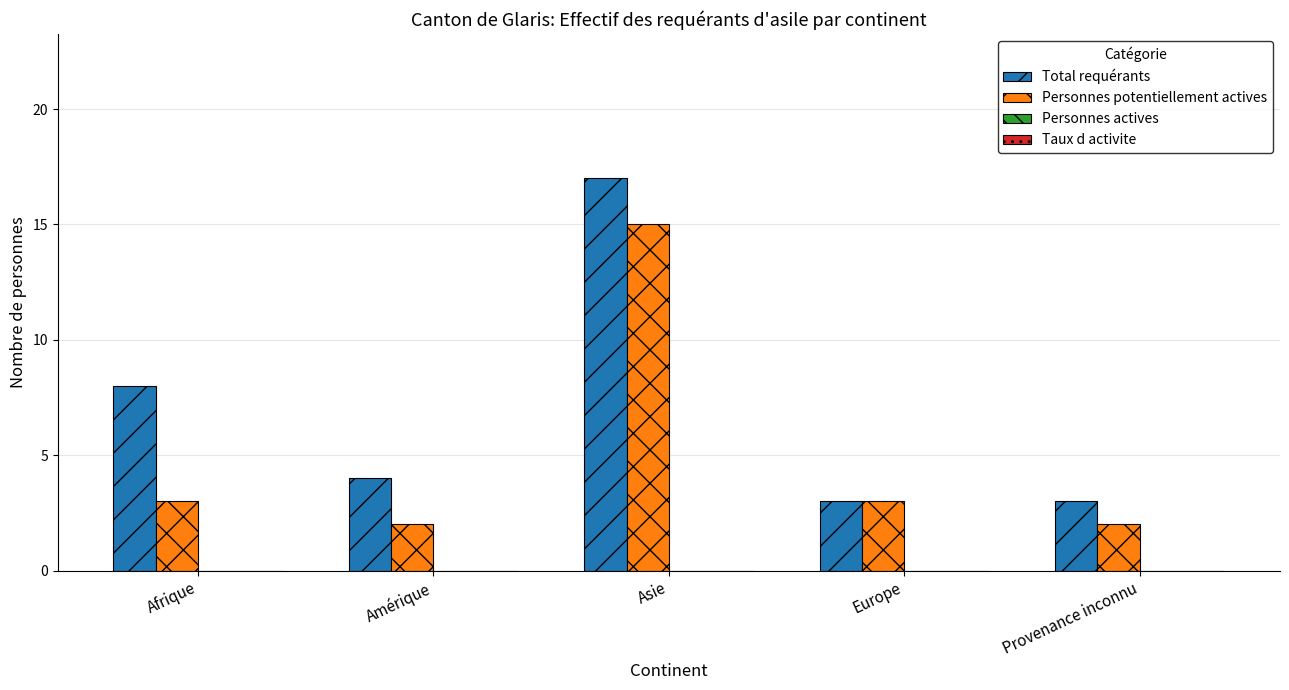

What is the label of the 4th bar from the right?

Amérique